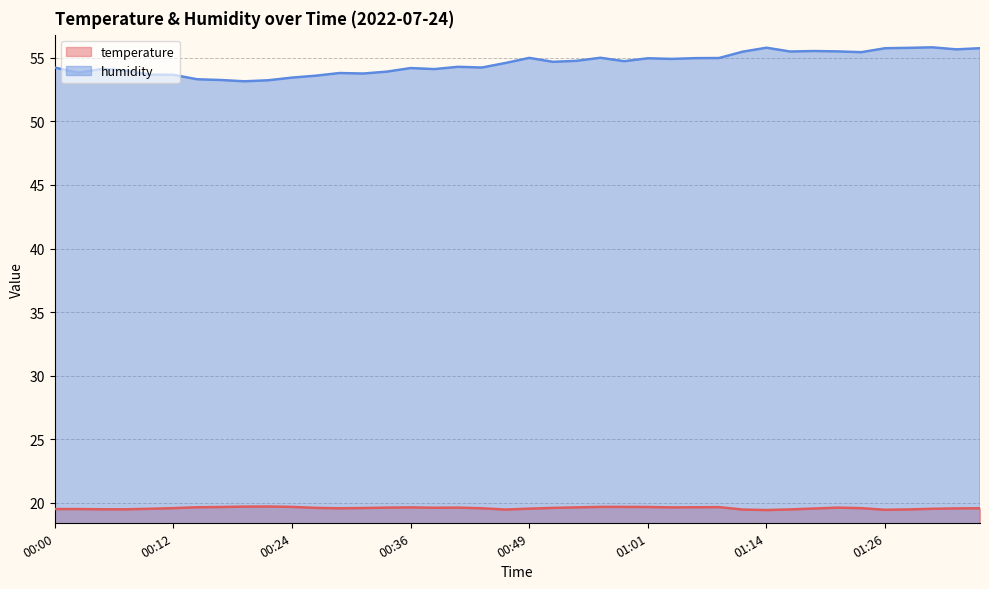

True or false: temperature and humidity cross at least once.

False